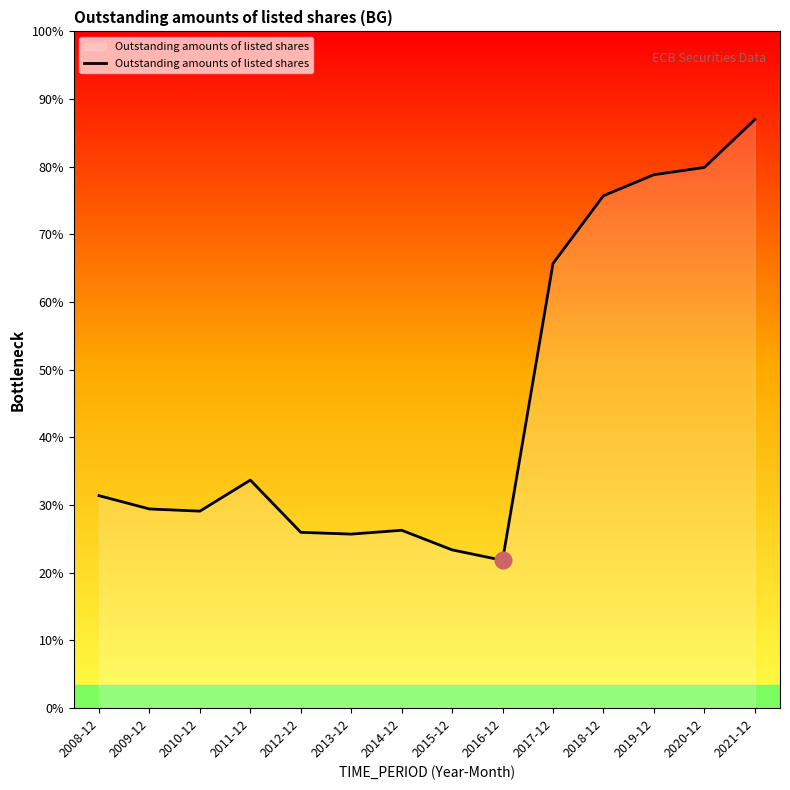

Reading left to right, transcribe all the data shown in this chart.

10781.6	10106.7	9995.8	11570.7	8921.6	8831.2	9025.8	8031.9	7500.9	22561.2	25997.7	27064.2	27433.0	29857.2